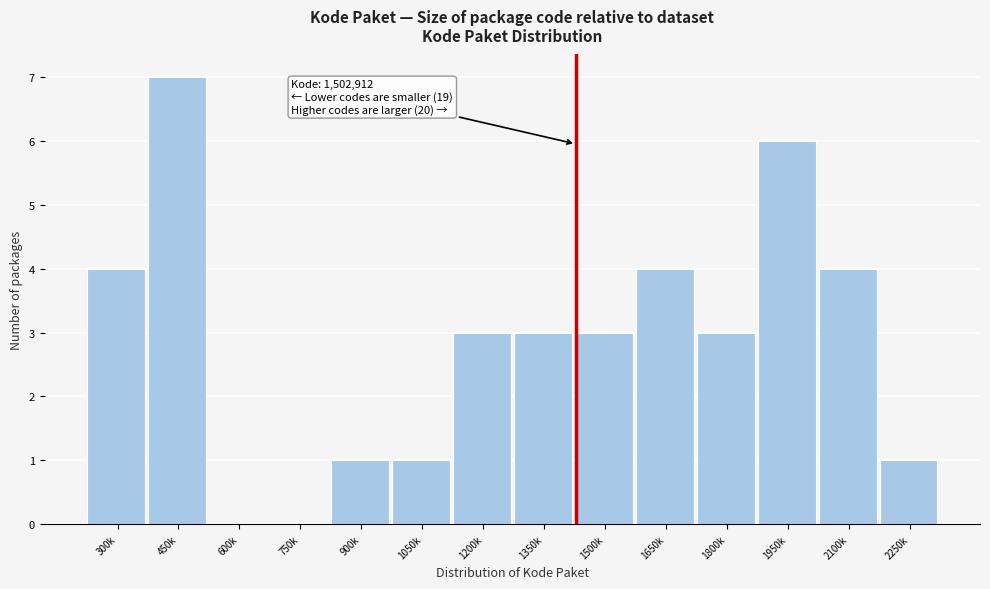

Reading right to left, transcribe all the data shown in this chart.

2250k=1	2100k=4	1950k=6	1800k=3	1650k=4	1500k=3	1350k=3	1200k=3	1050k=1	900k=1	750k=0	600k=0	450k=7	300k=4